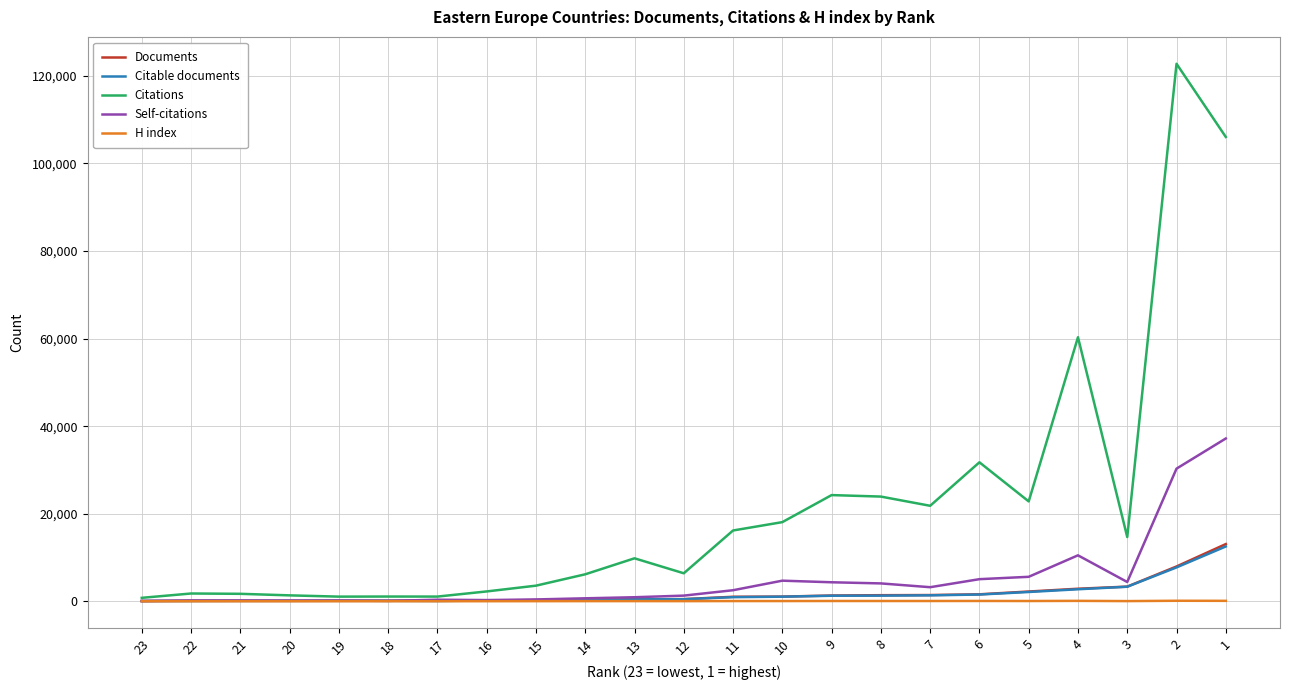

What is the total value across all series at 17?

1699